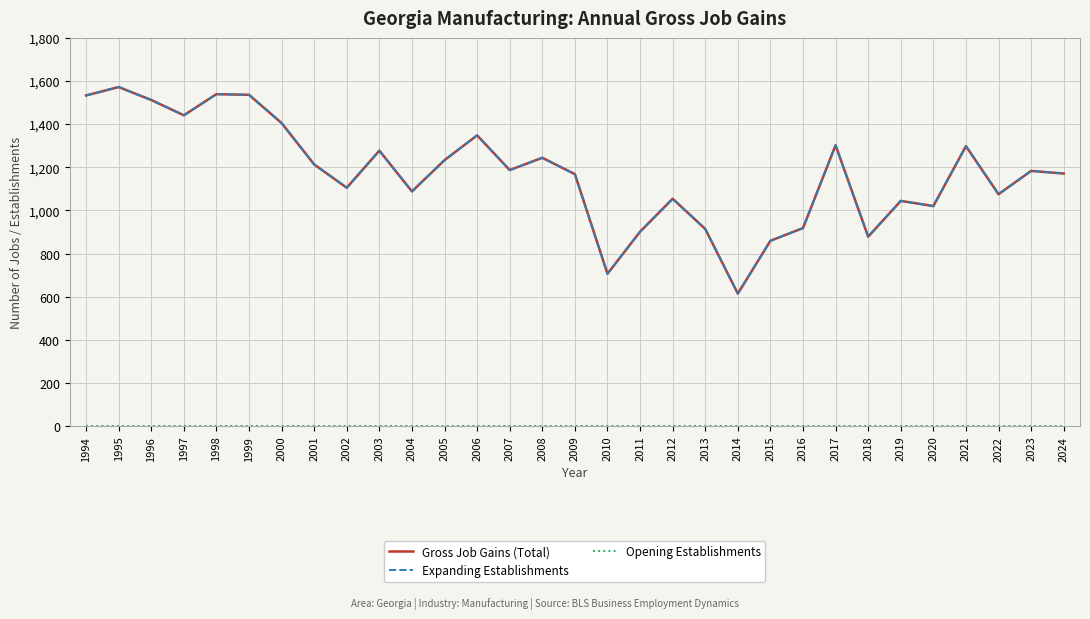

At how many categories does at least one series exceed 463?

31